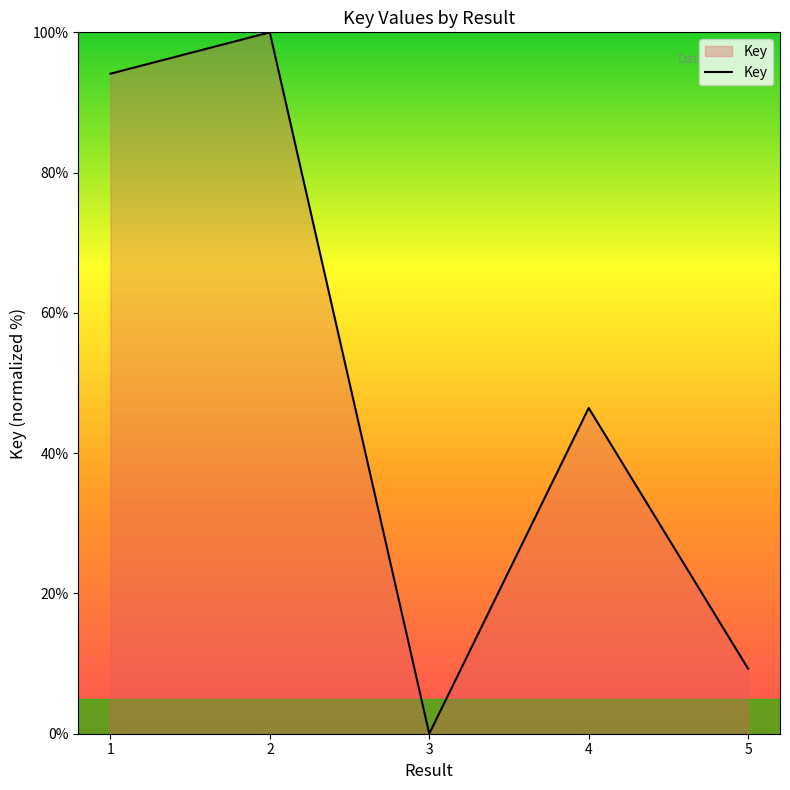

At which category does the data reach its first local valley?

3